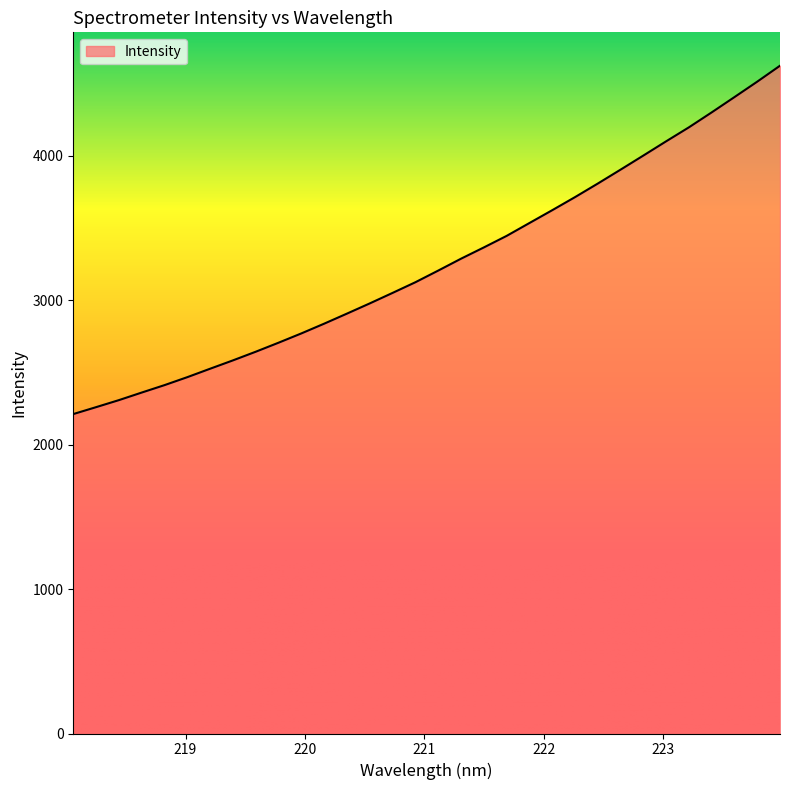

What is the difference between the maximum and minimum values?

2412.5